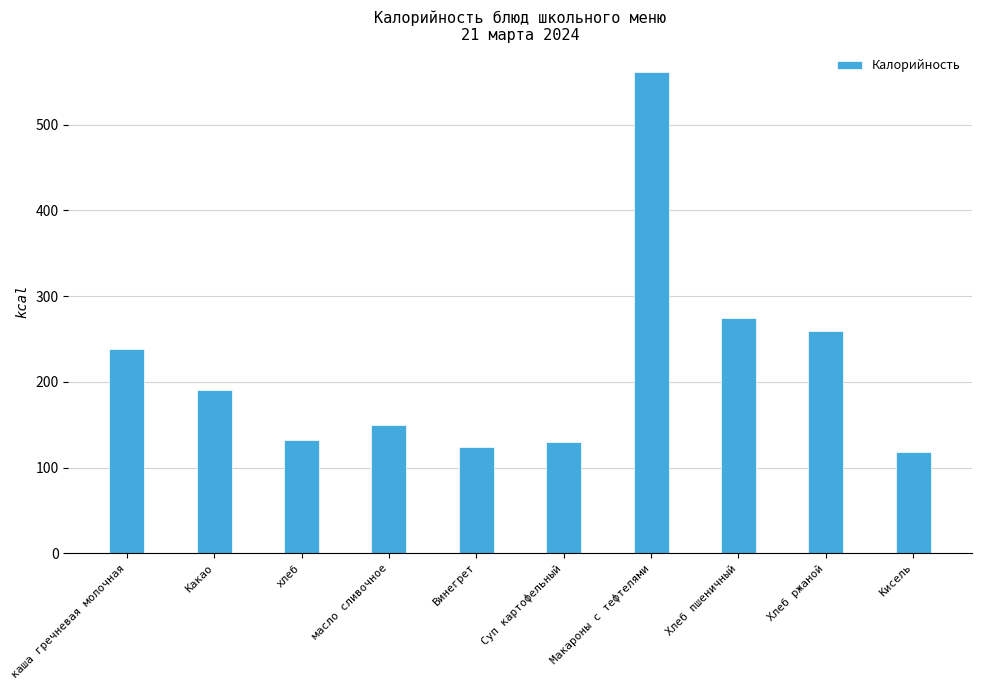

Read the value at масло сливочное.

150